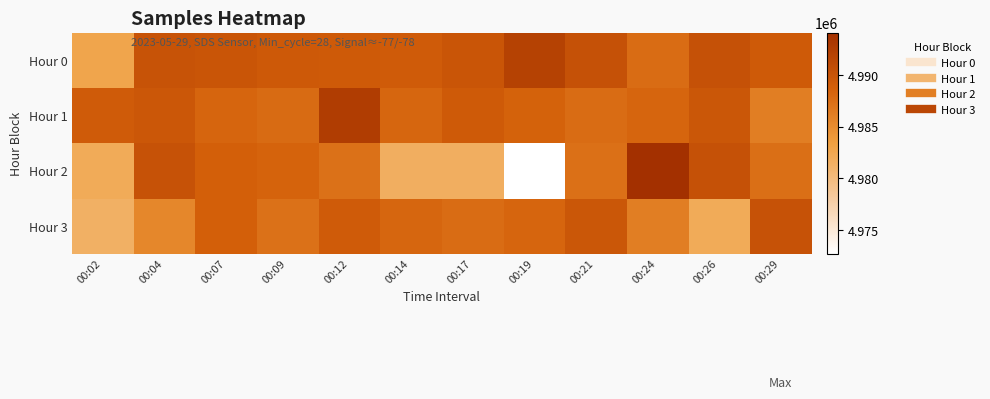

At how many categories does at least one series exceed 4973394?

12